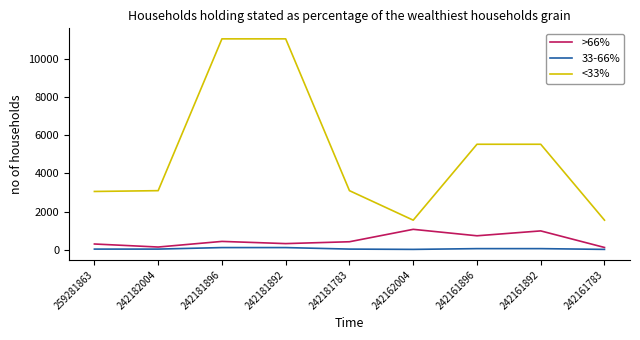

Which series has the largest total across all categories?

<33%